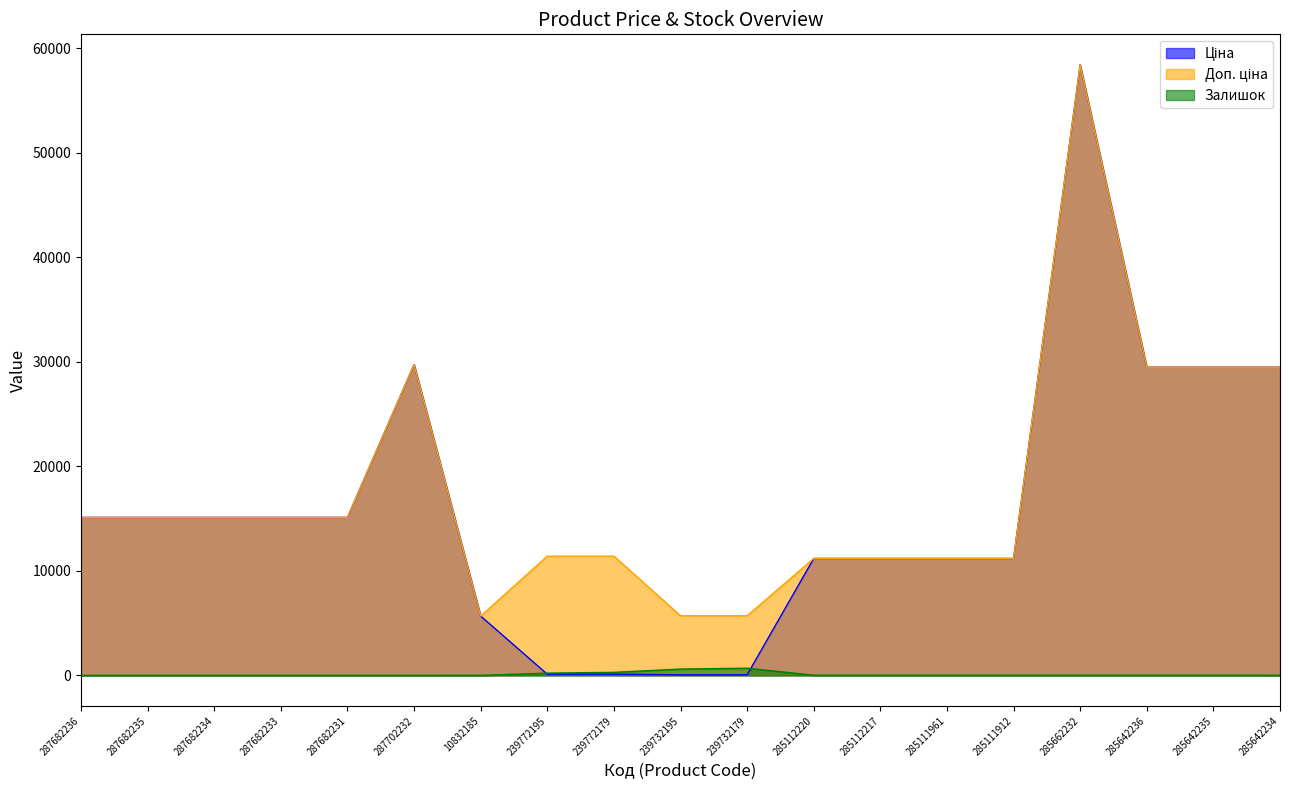

What is the total value across all series at 285112220?

22393.3